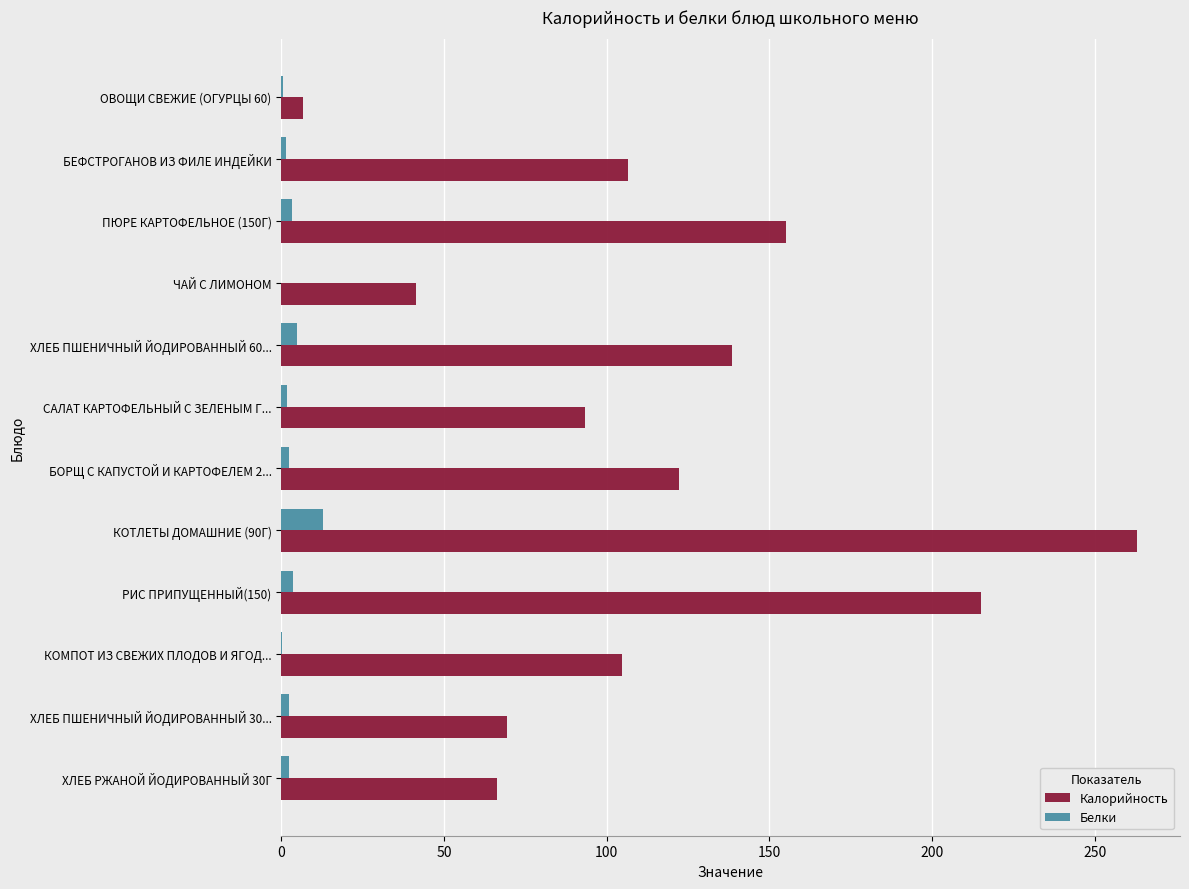

True or false: Калорийность has a value of 93.5 at САЛАТ КАРТОФЕЛЬНЫЙ С ЗЕЛЕНЫМ Г....

True